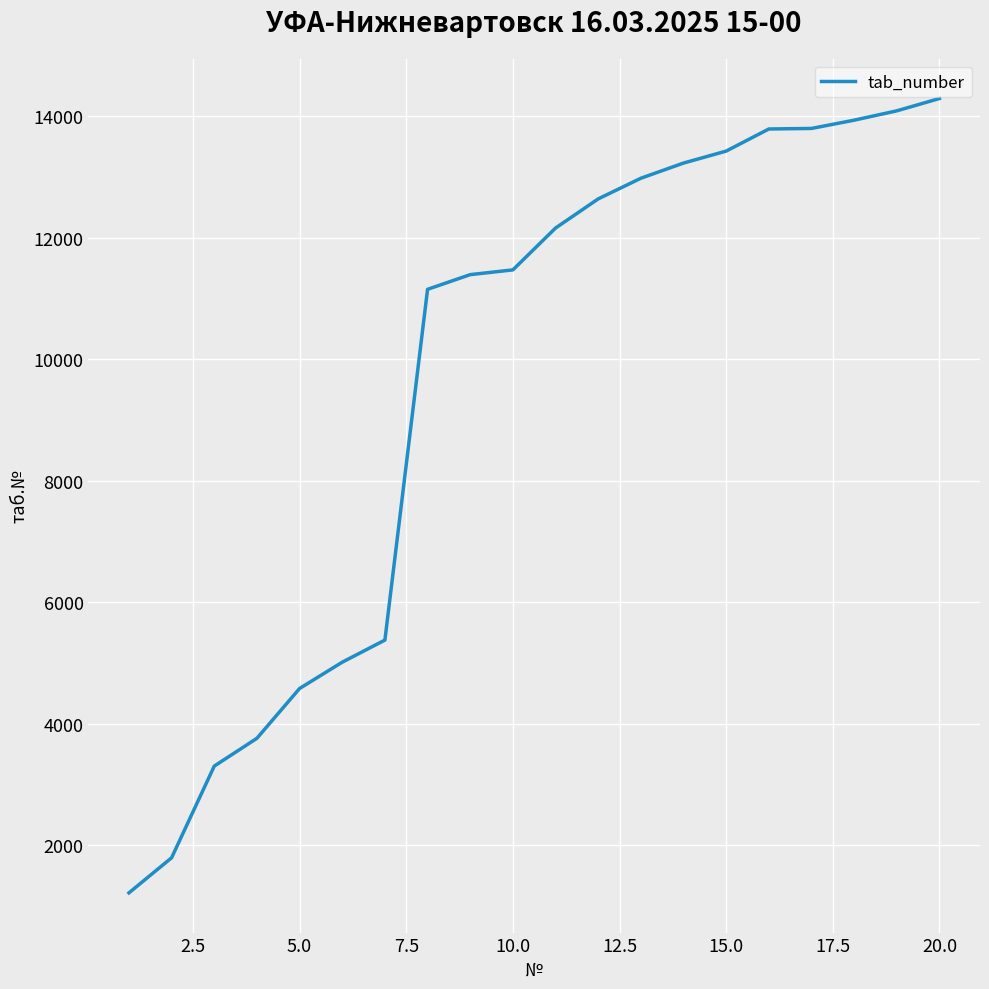

How many lines are shown in the chart?

1